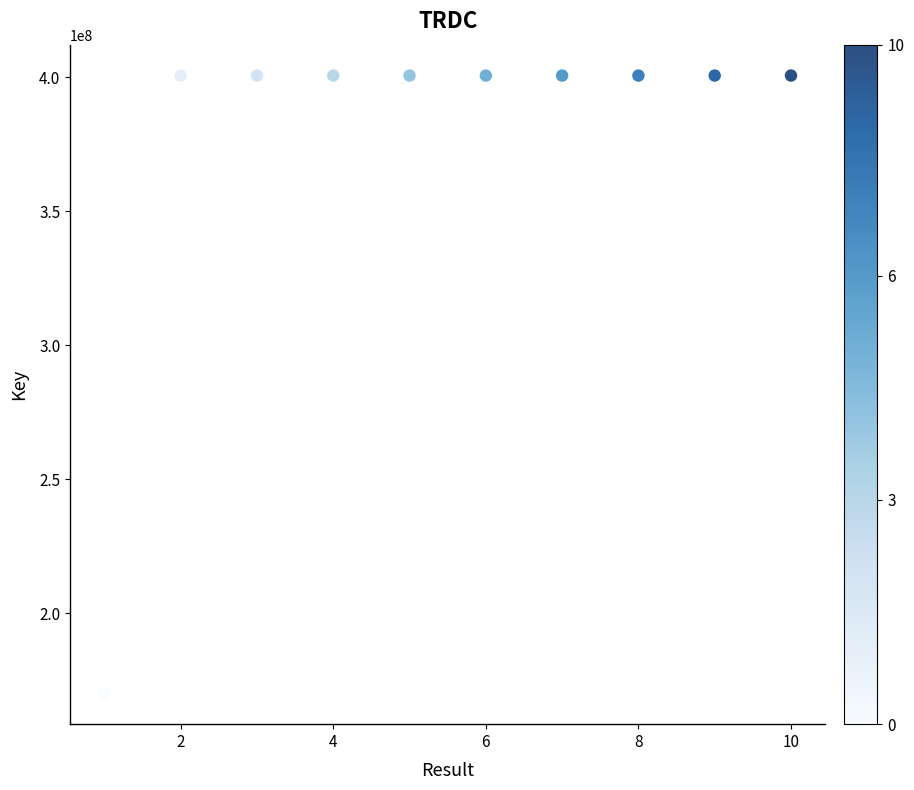

What is the average X value?

6